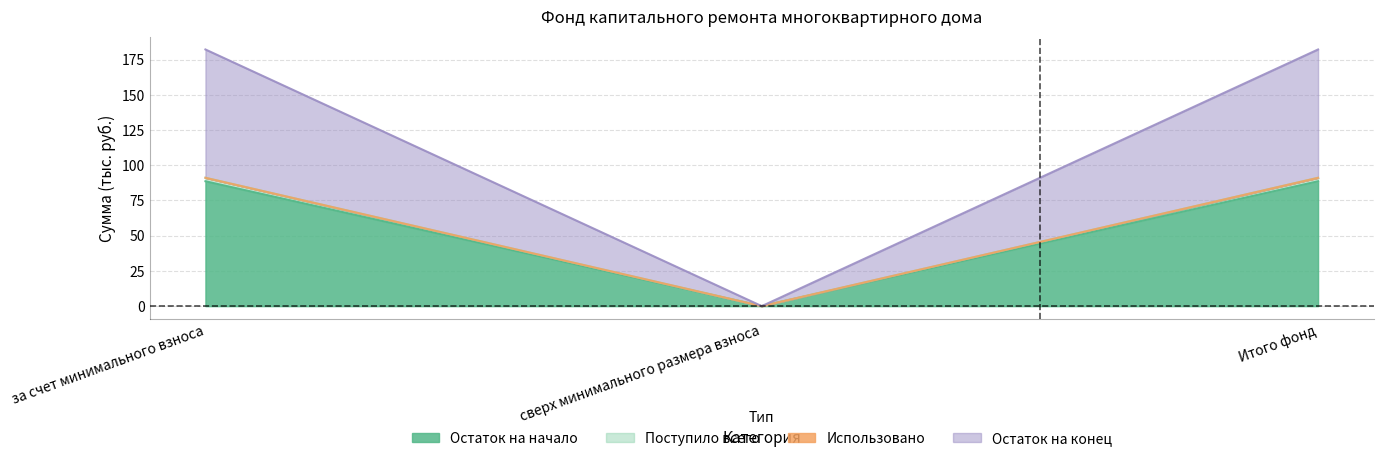

At which label is Остаток на начало closest to 44?

сверх минимального размера взноса